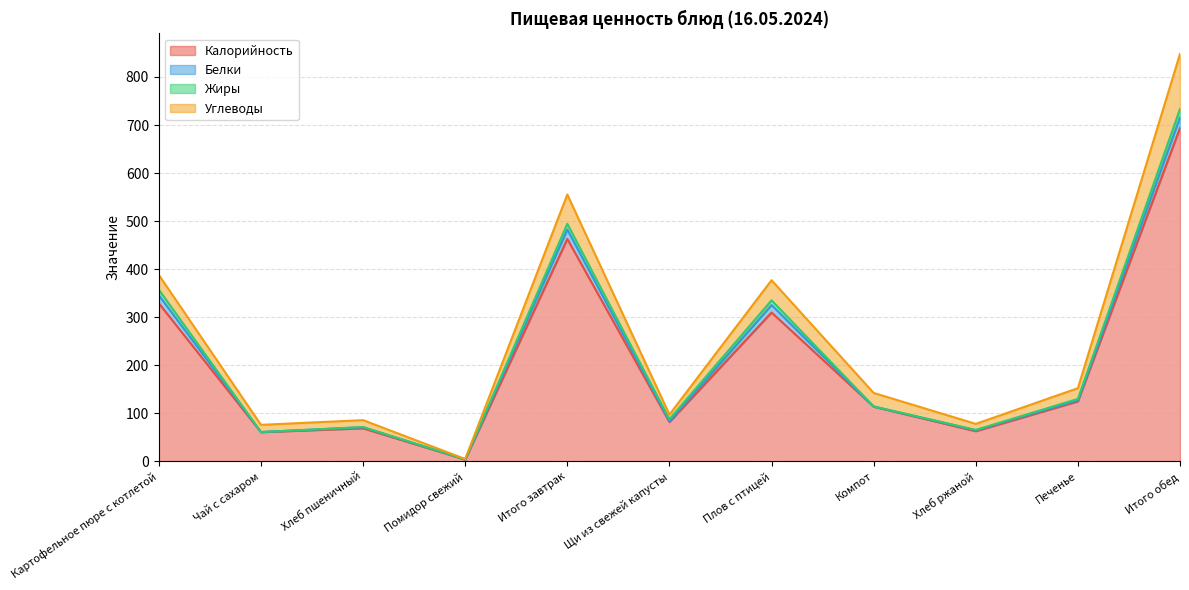

Which has a higher value, Плов с птицей or Помидор свежий?

Плов с птицей